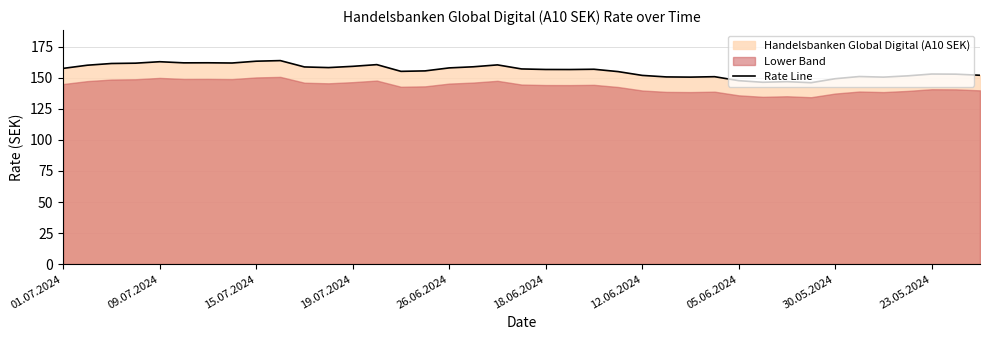

What is the highest value of the Rate Line series?

163.9